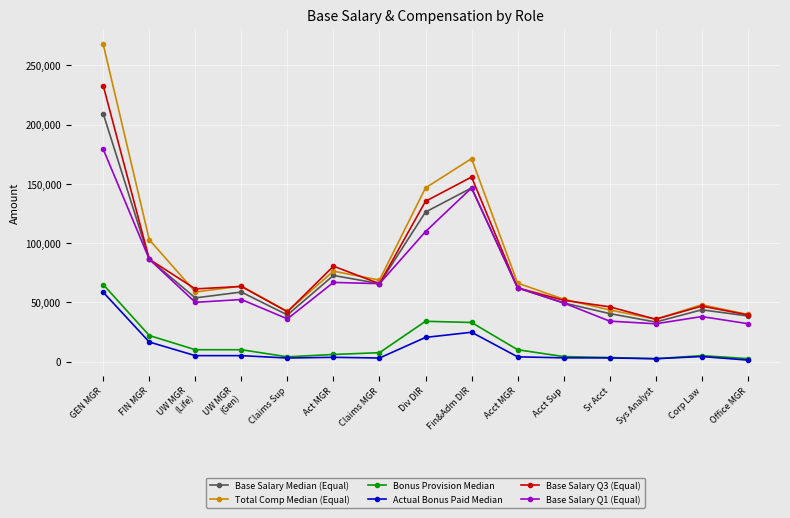

True or false: Base Salary Q3 (Equal) and Bonus Provision Median cross at least once.

False